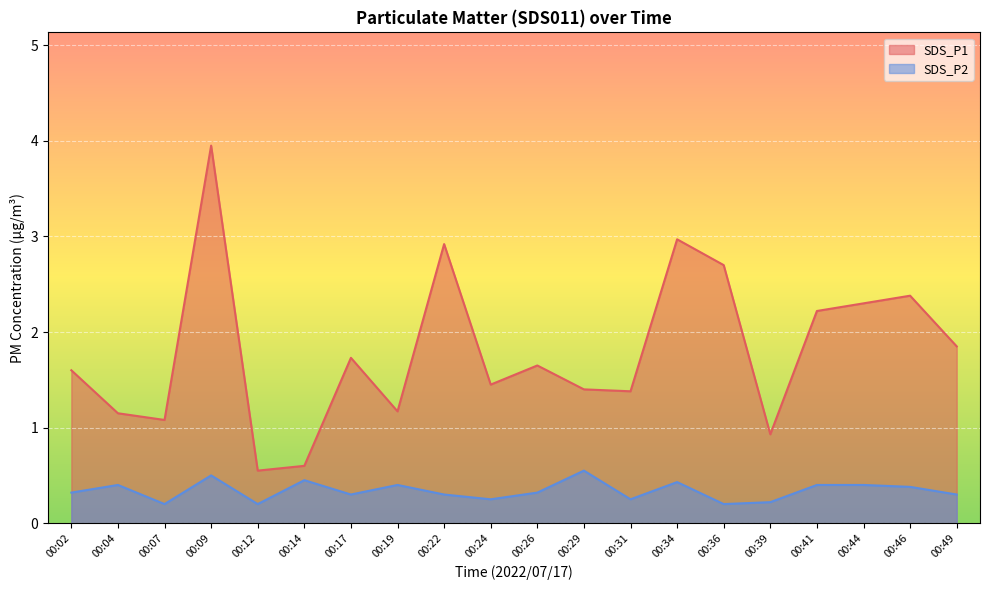

What is the value of the SDS_P1 point at the 4th from the left?

4.0